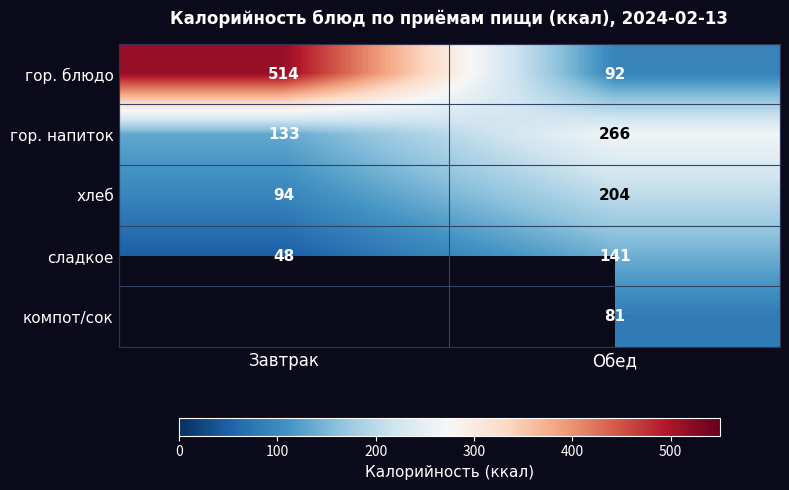

Count the number of categories in the chart.

2